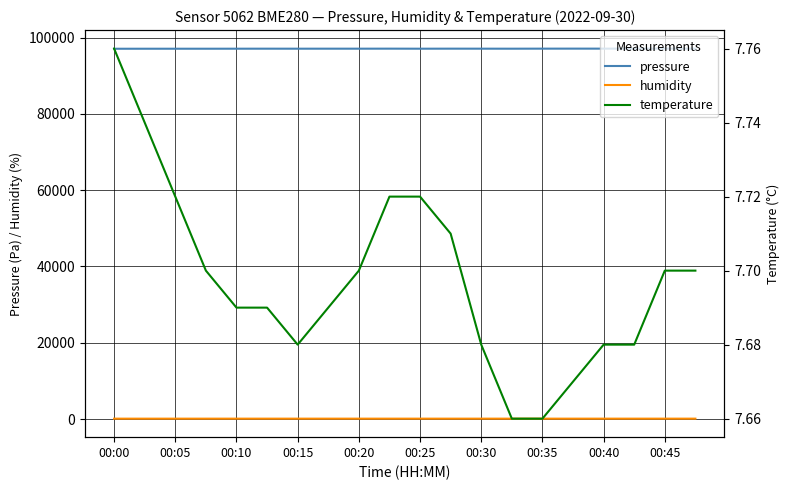

What is the minimum value for temperature?

7.7